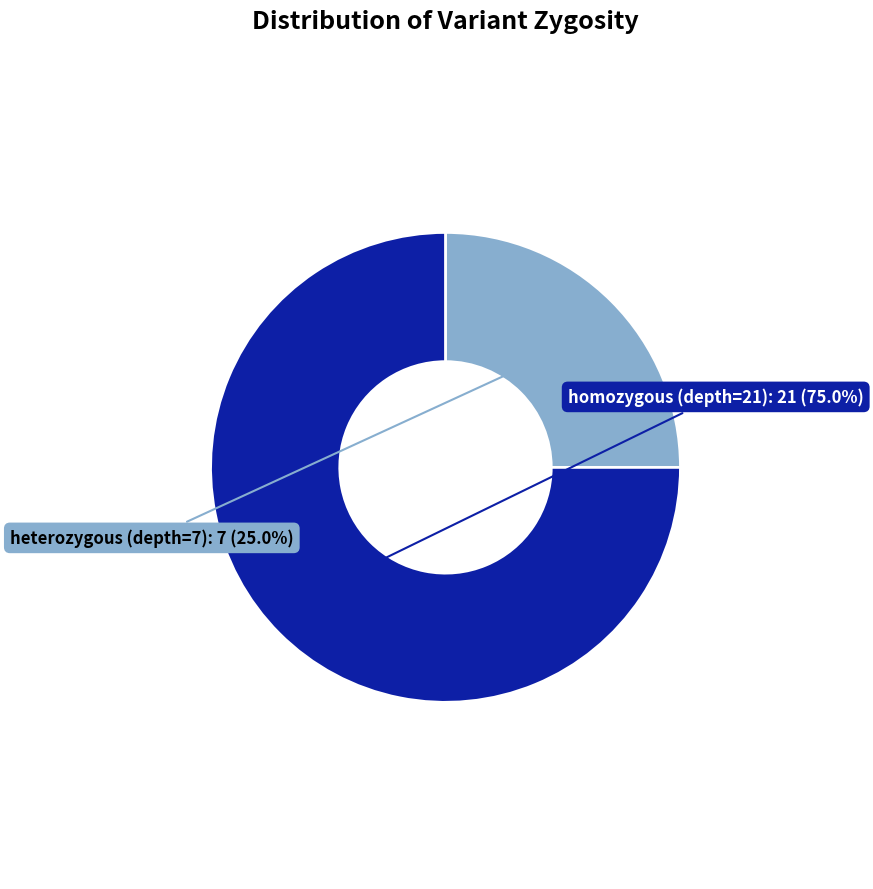

Which category has the biggest portion of the pie?

homozygous (depth=21)